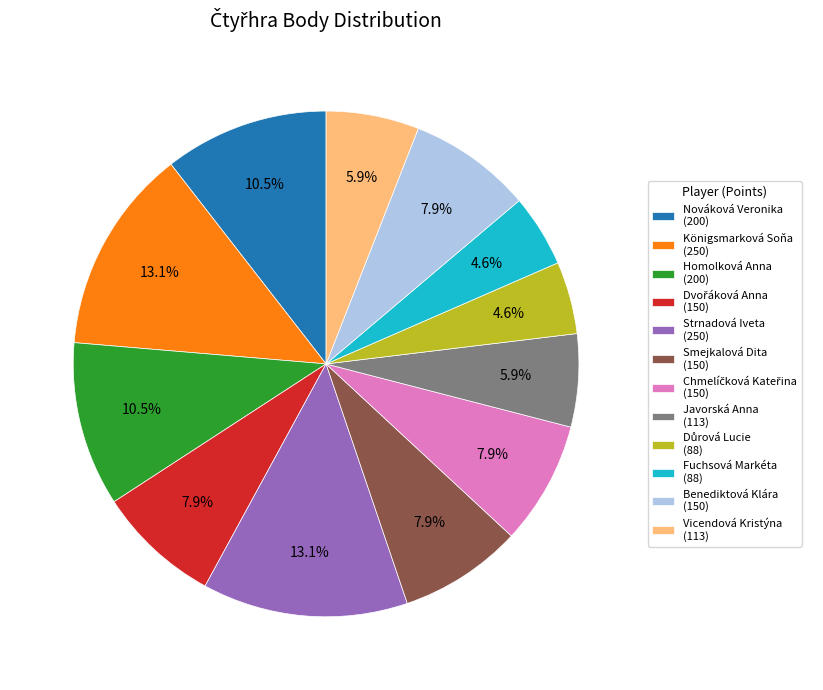

Is there a majority slice in this chart?

No